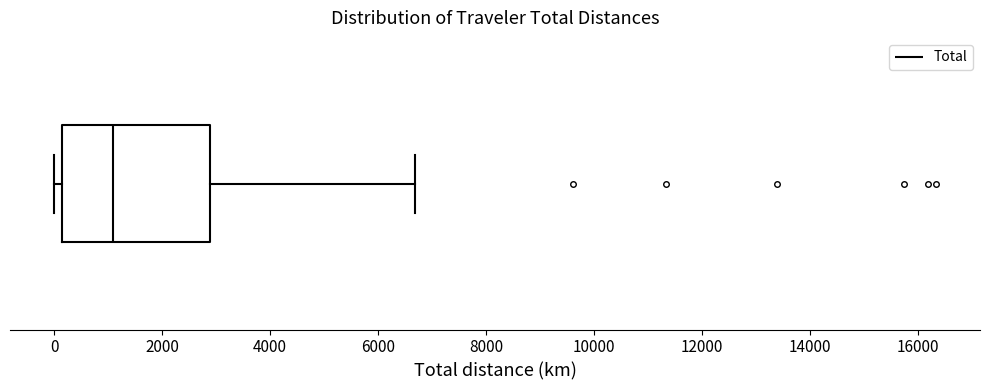

Transcribe this box plot: give where the median line is, the range the box spans, and where the two whiskers end, as read against the x-axis. The values are not printed on the chart, so give them approximately, as read against the axis.

median 1000, box 200 to 2800, whiskers 0 to 6600